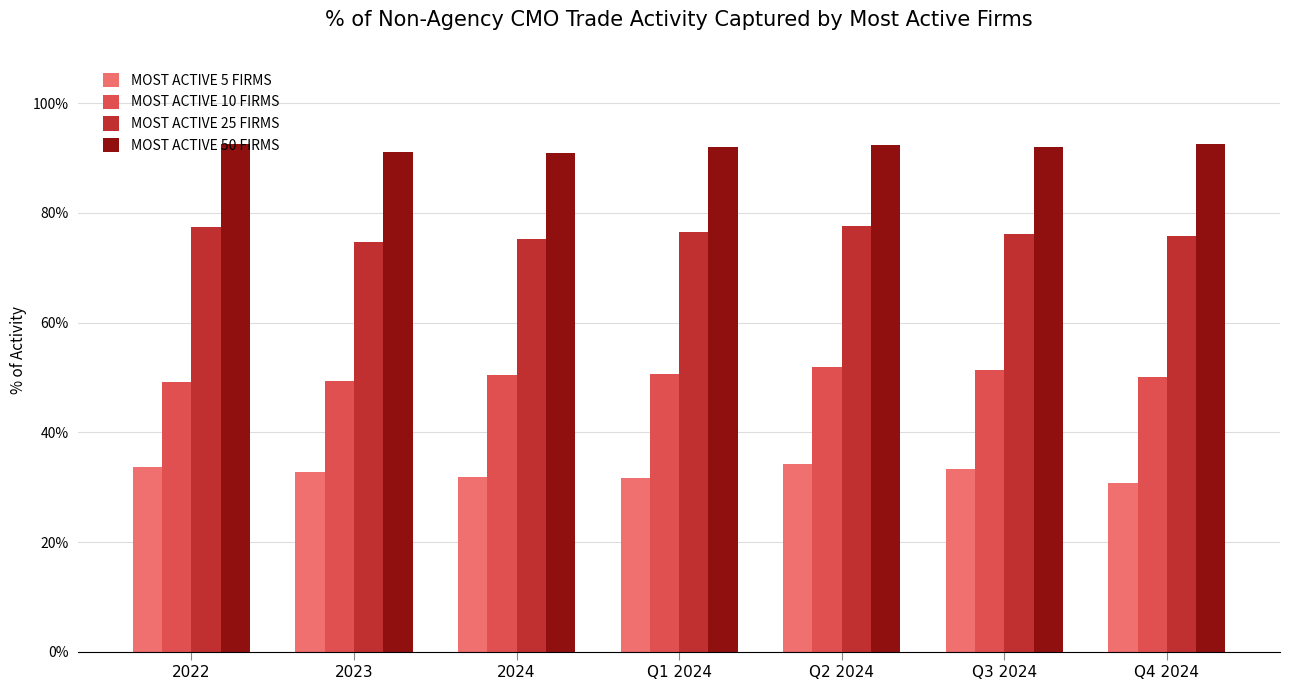

What is the spread (max minus min) of values at Q1 2024?

0.6